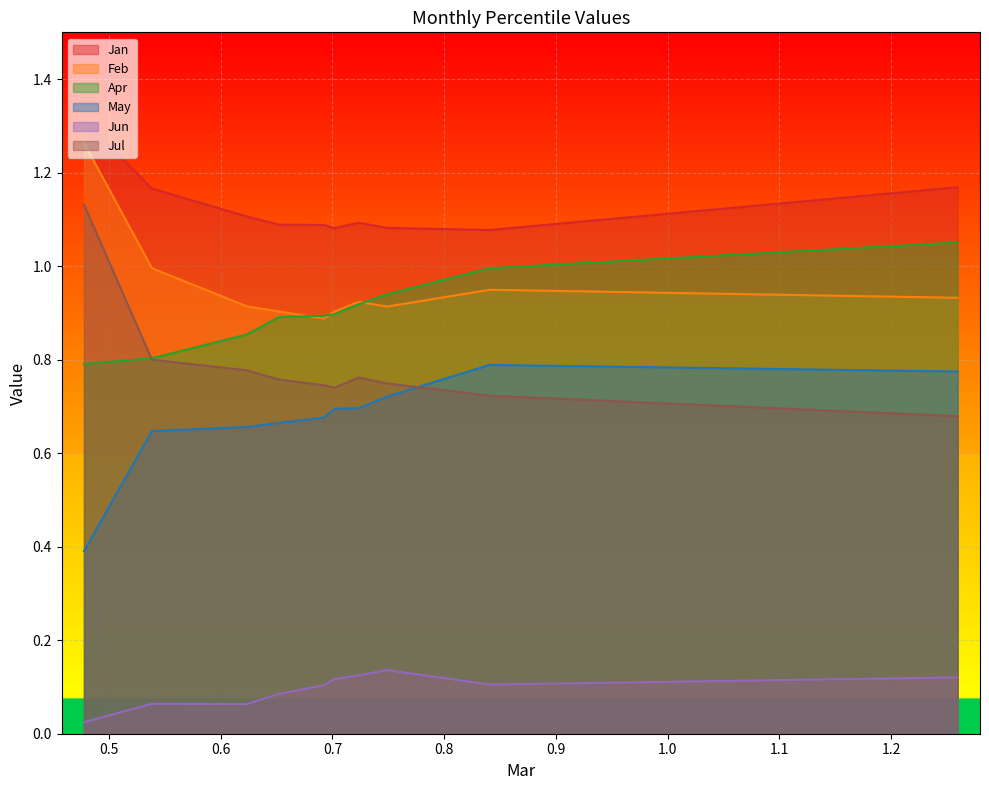

What is the highest value of the Apr series?

1.1